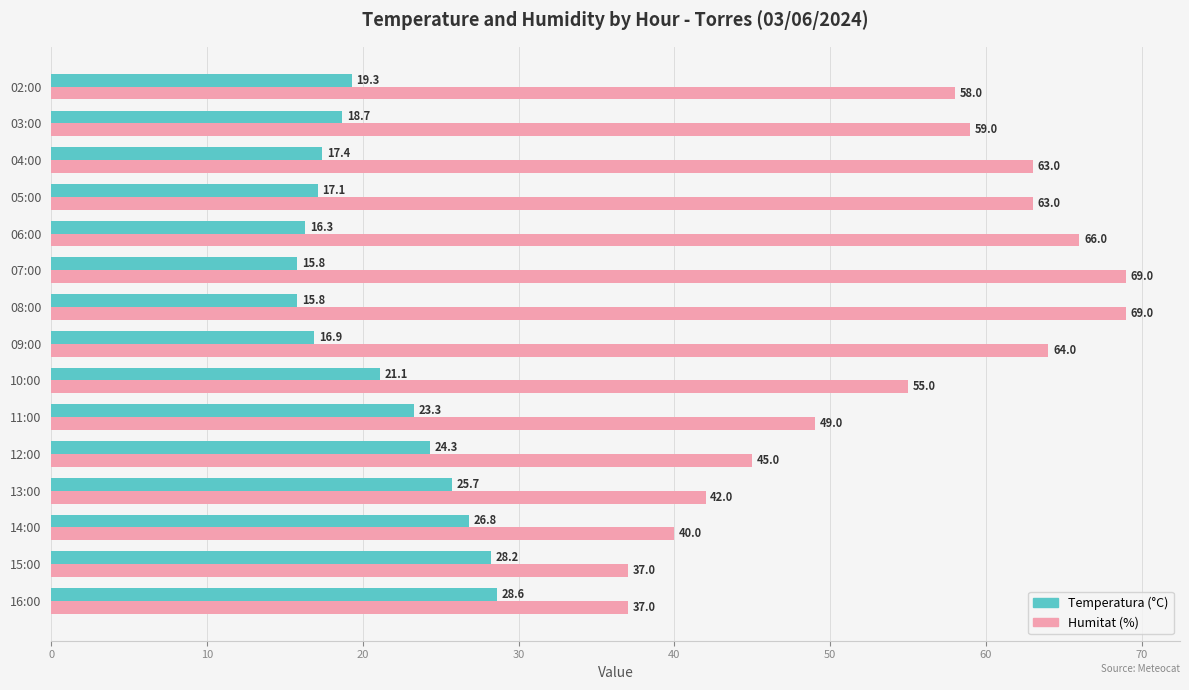

What is the spread (max minus min) of values at 10:00?

33.9